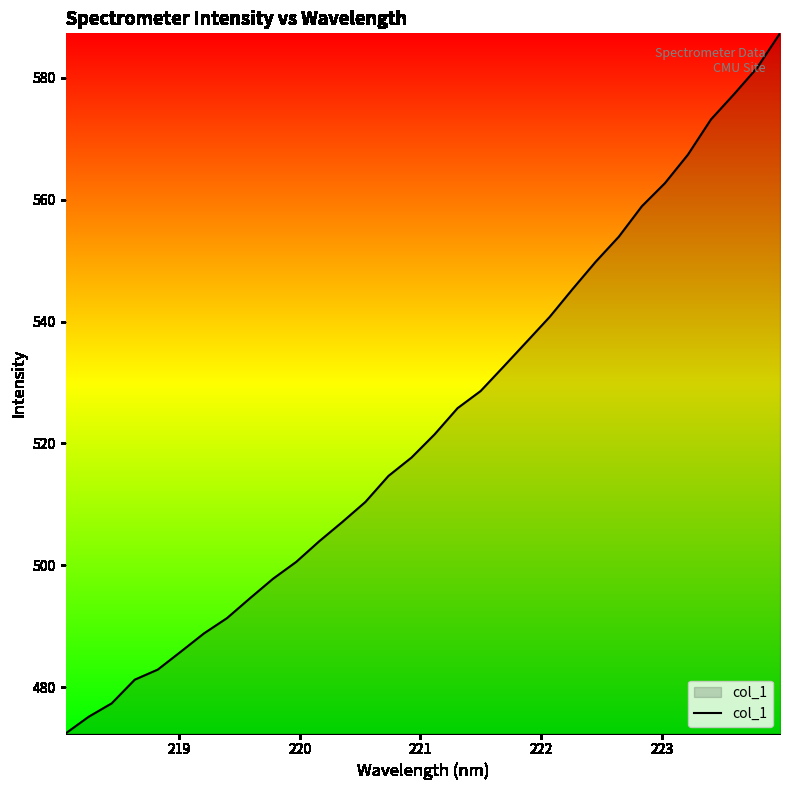

What is the greatest value displayed?

587.3